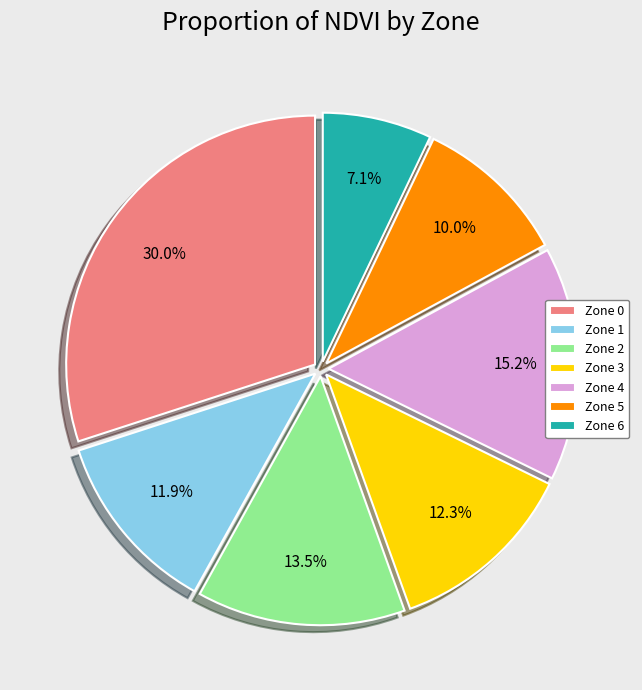

Which category has the biggest portion of the pie?

Zone 0